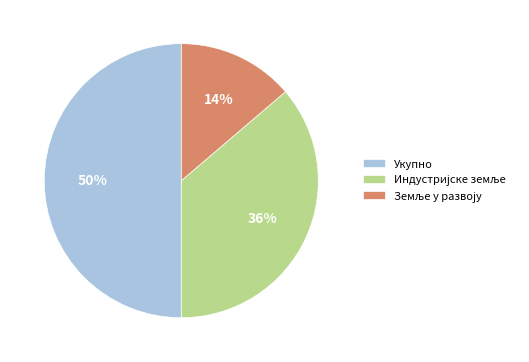

To the nearest percent, what portion does Укупно represent?

50%